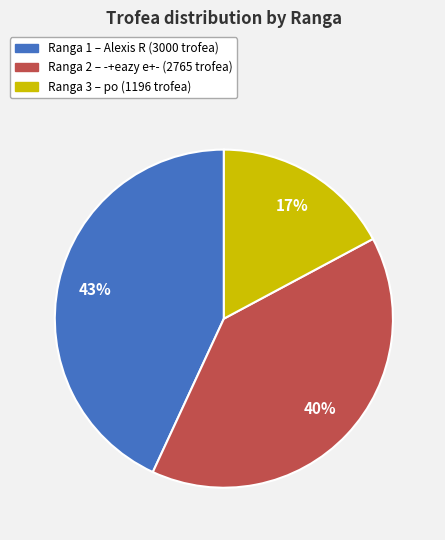

Does any single category account for the majority?

No